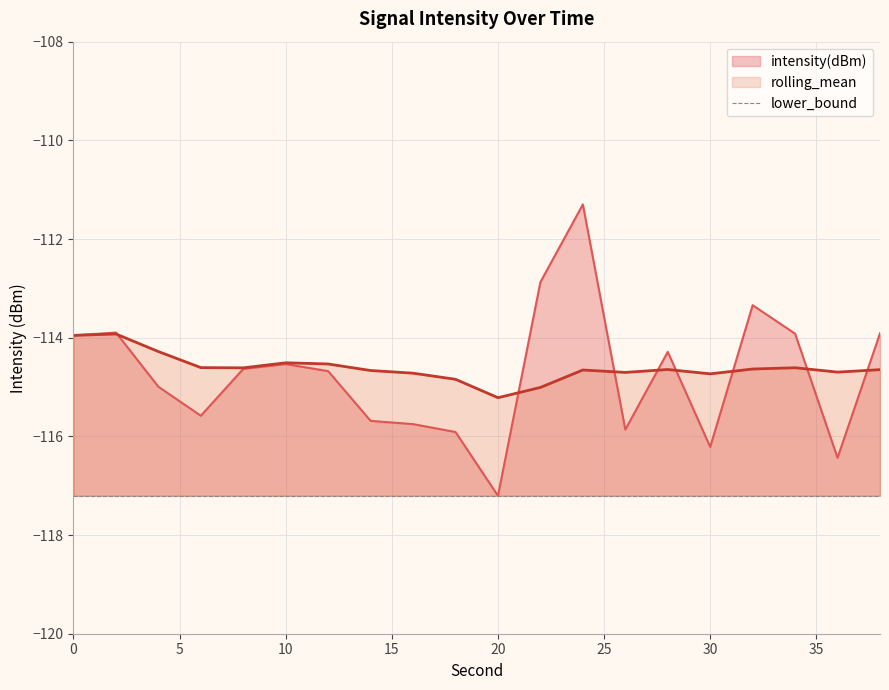

Which has a higher value, 2 or 34?

2